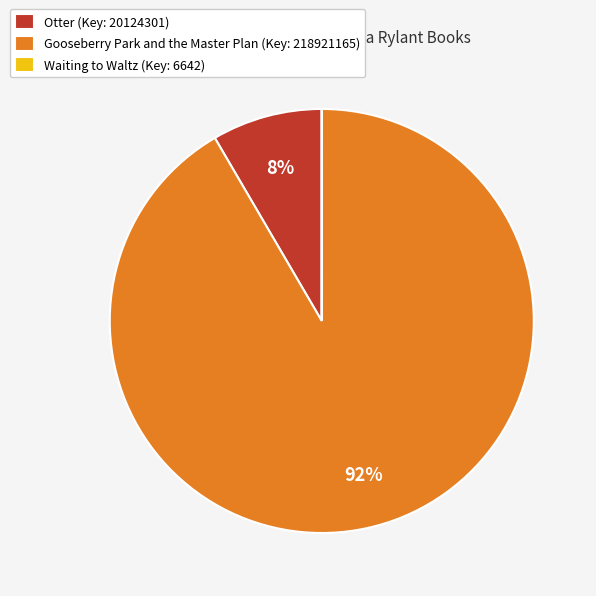

To the nearest percent, what is the combined percentage of Gooseberry Park and the Master Plan (Key: 218921165) and Otter (Key: 20124301)?

100%